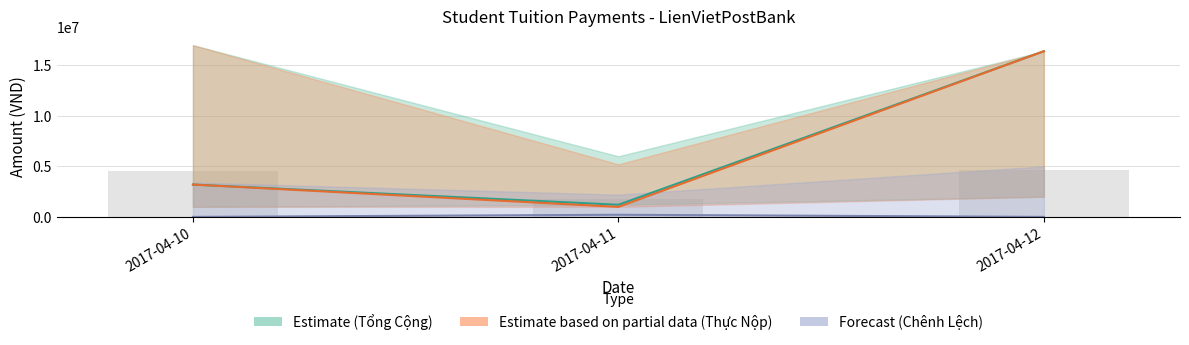

List the series in order of their peak value, highest first.

Tổng Cộng (Estimate), Thực Nộp (Partial Estimate), Chênh Lệch (Forecast)